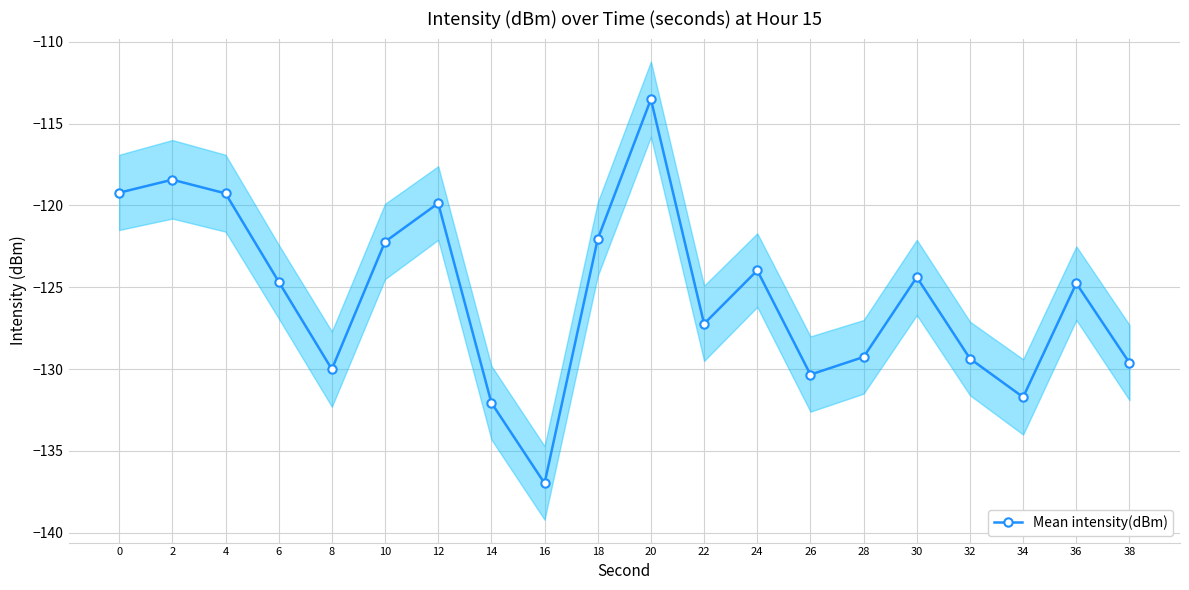

What is the sum of the values at 26 and 6?

-255.0